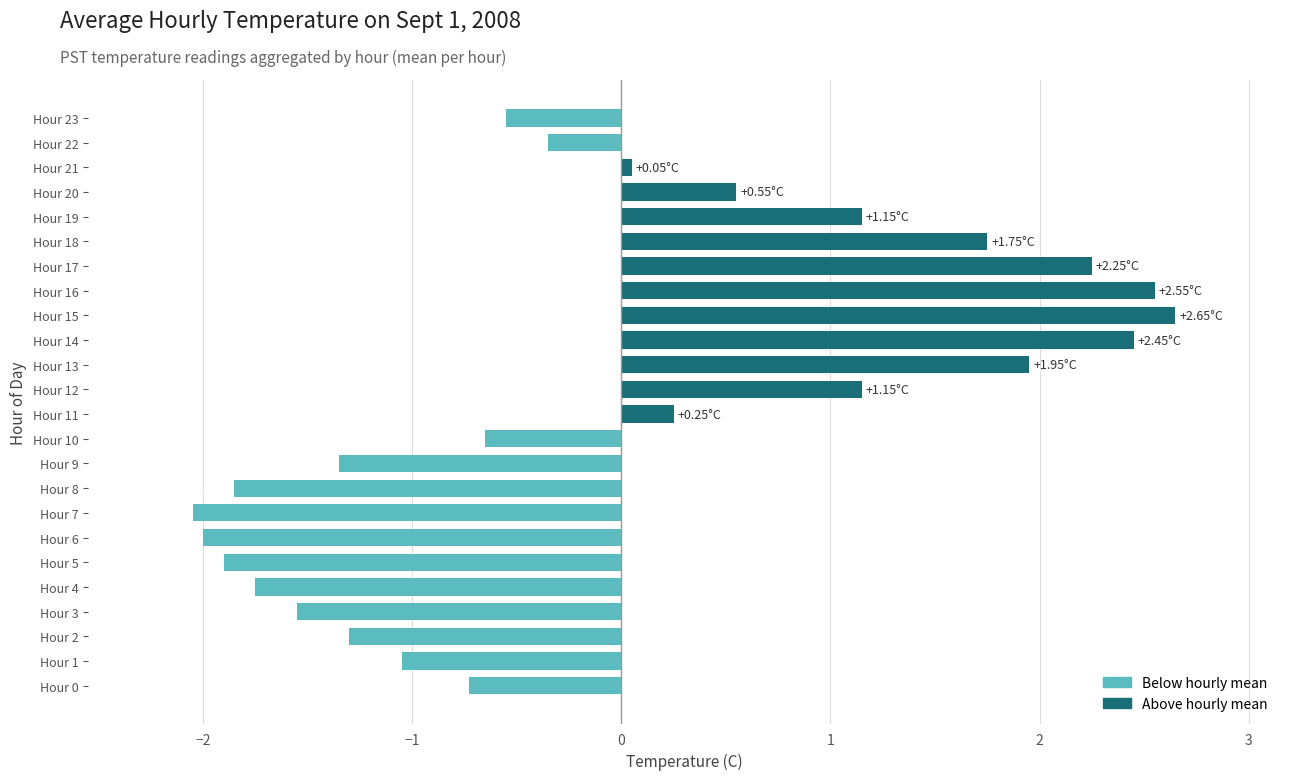

The chart shows a value of -0.7 at Hour 0. True or false?

True